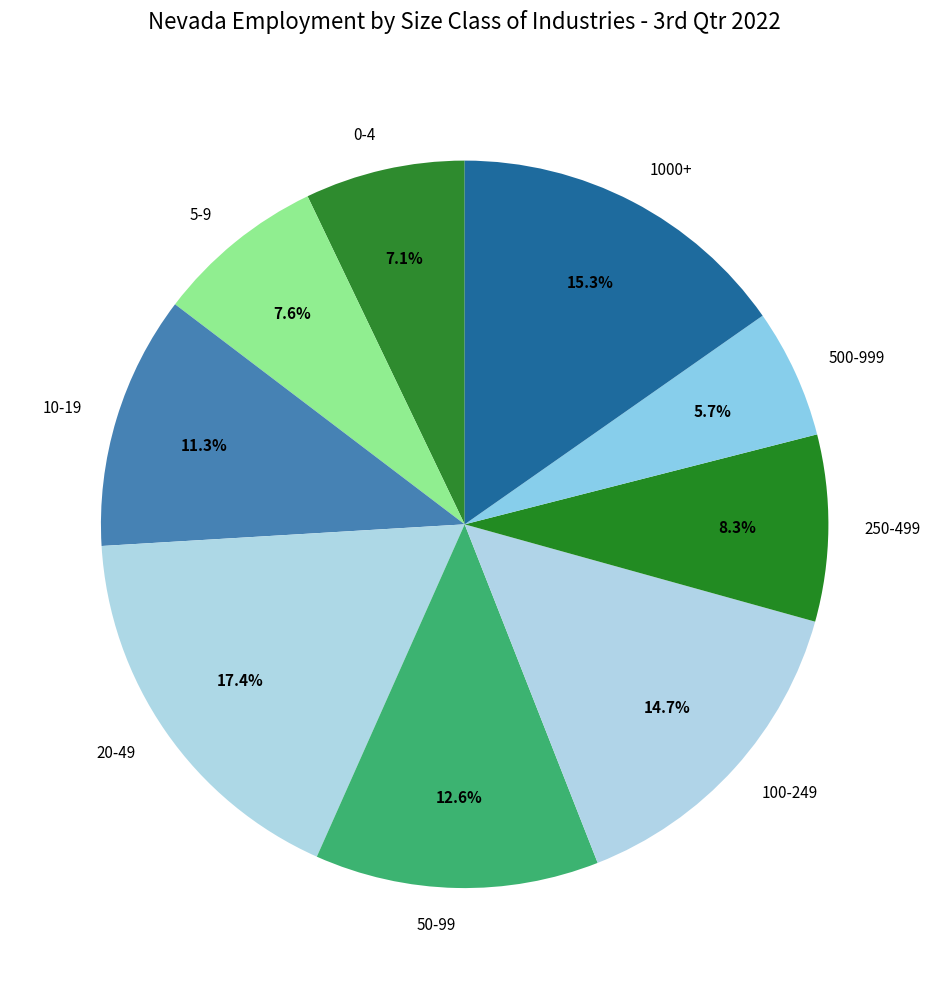

The 0-4 slice represents 7% of the pie. True or false?

True